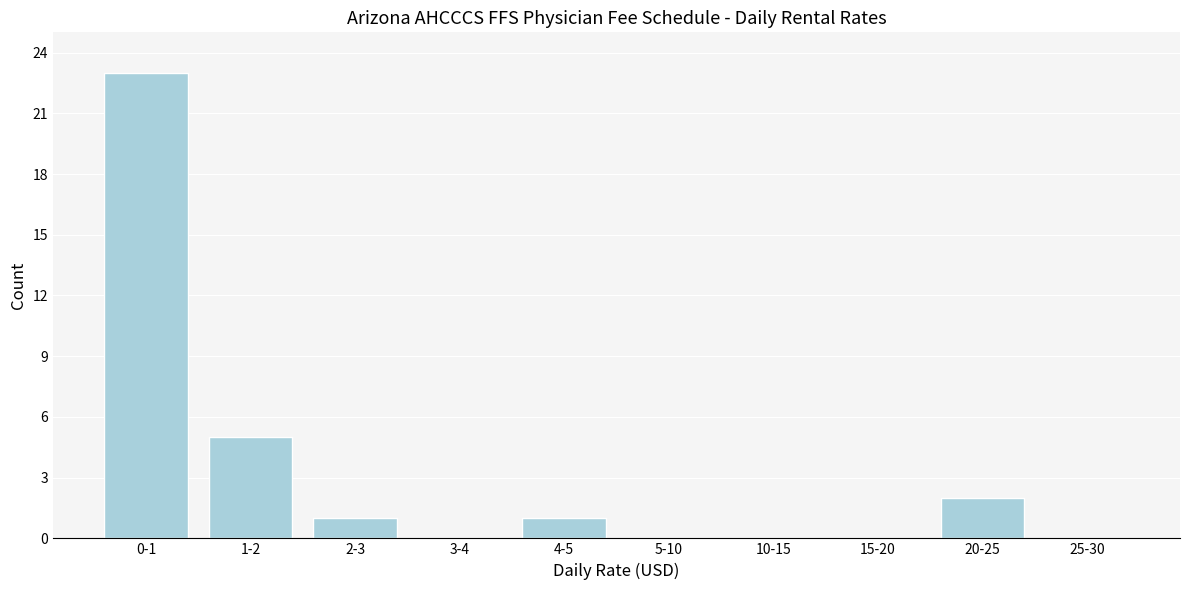

Reading left to right, transcribe all the data shown in this chart.

0-1=23	1-2=5	2-3=1	3-4=0	4-5=1	5-10=0	10-15=0	15-20=0	20-25=2	25-30=0